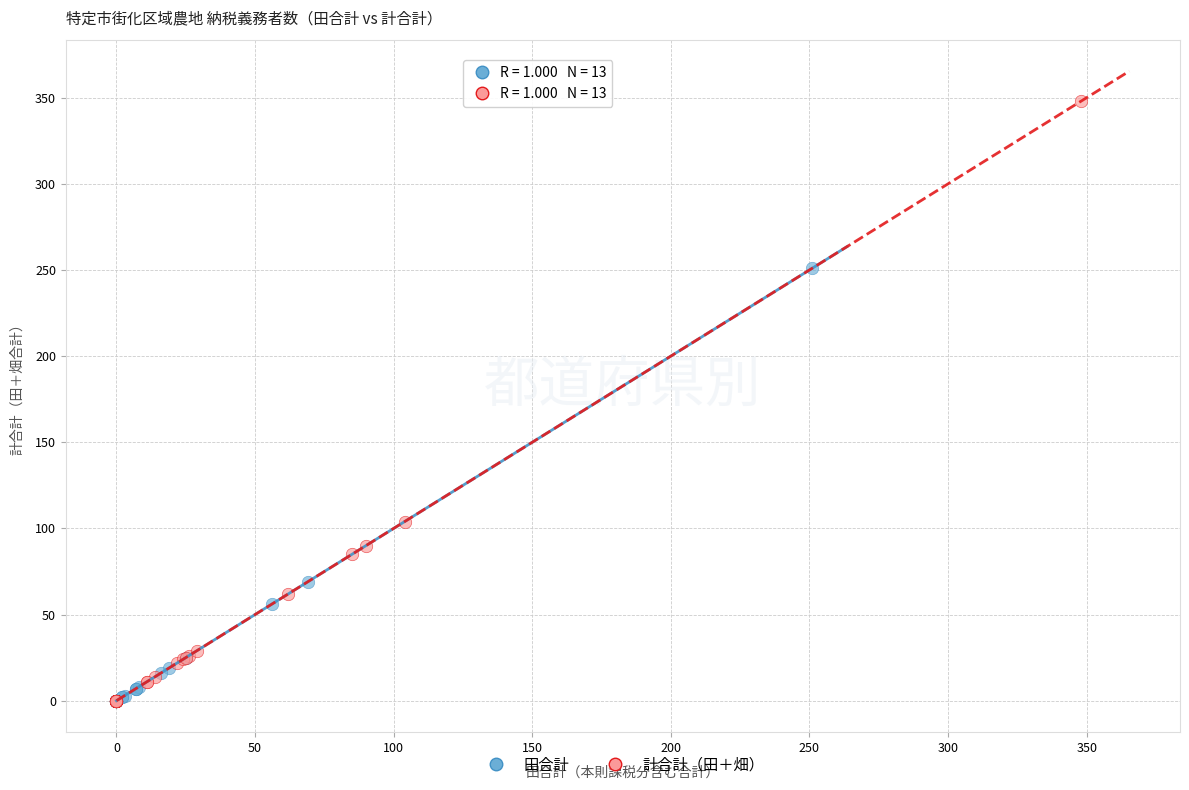

Which series has the largest Y range (max minus min)?

計合計（田＋畑）